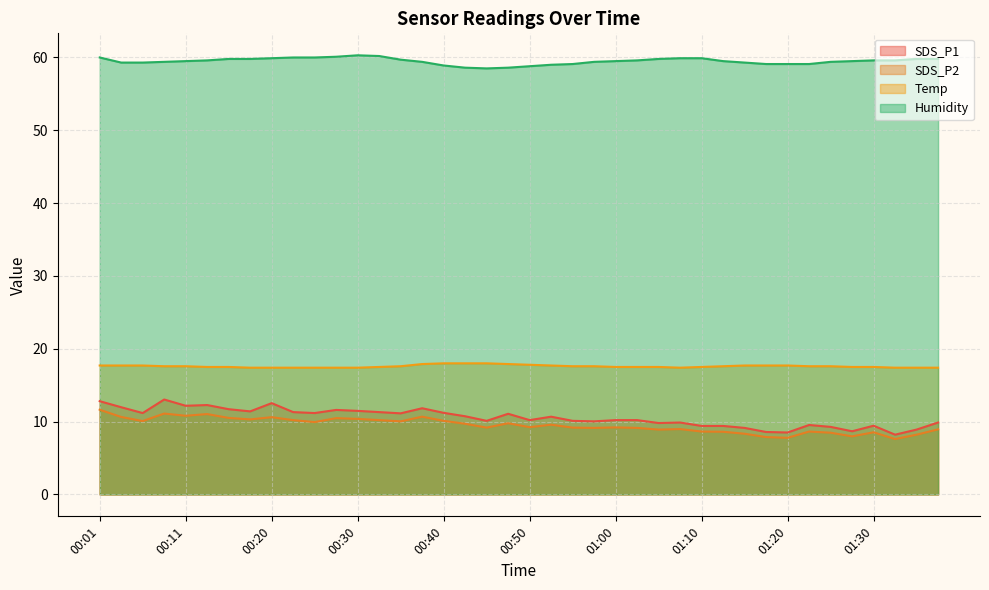

How many data points in Humidity are less than 59?

5